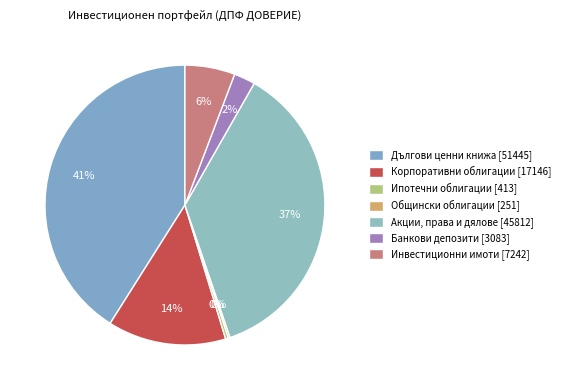

How much of the chart is everything except Ипотечни облигации?

99.7%